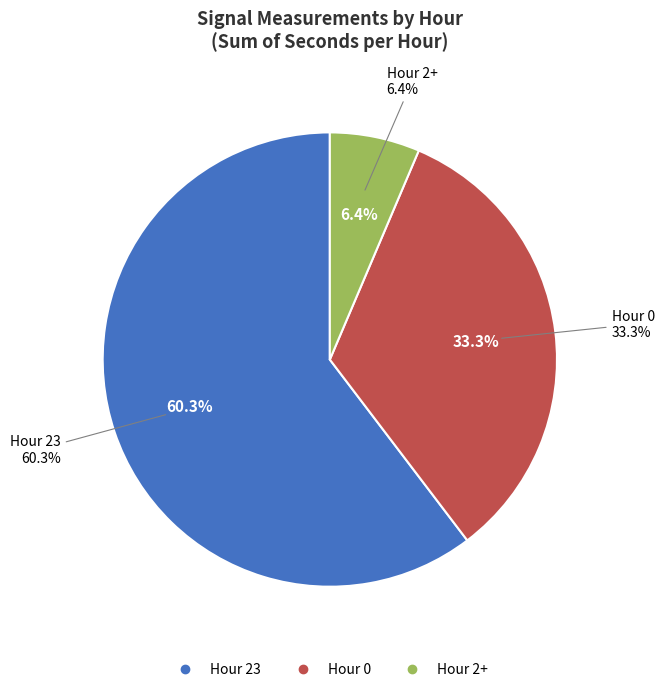

Does any single category account for the majority?

Yes